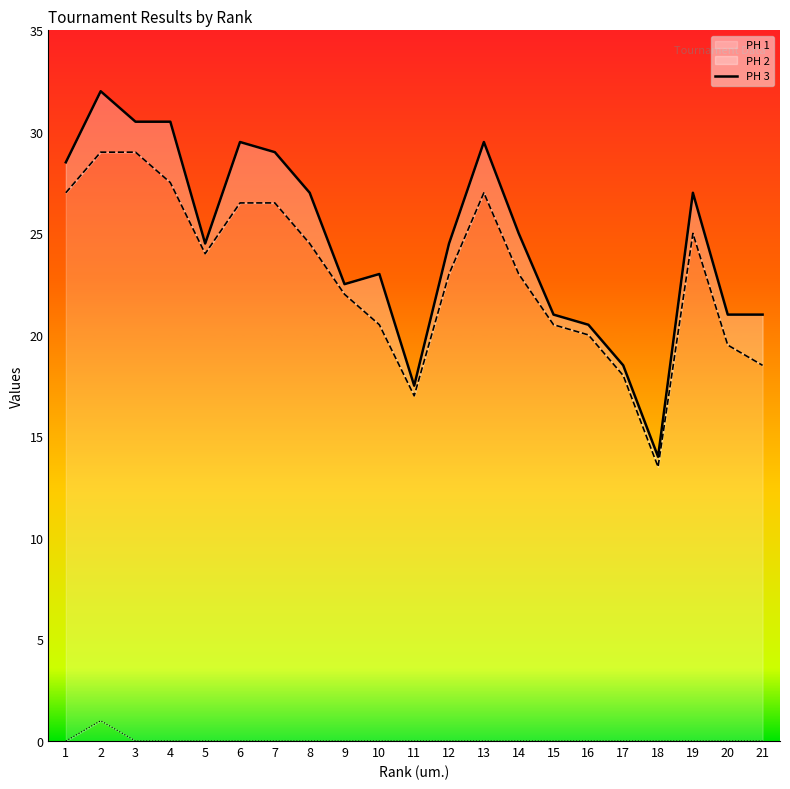

Which has a higher value, 19 or 3?

3